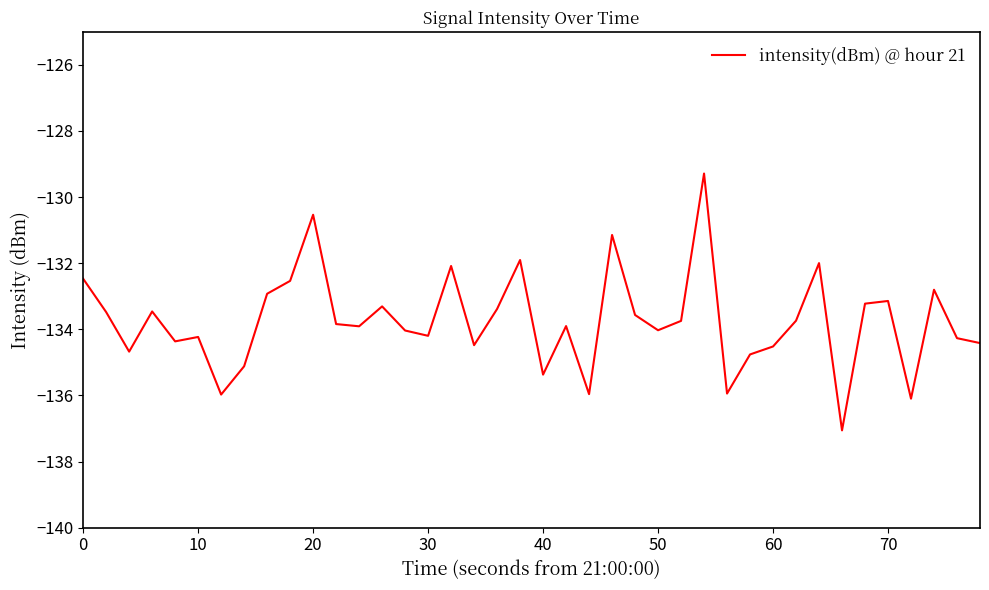

What is the difference between the maximum and minimum values?

7.8